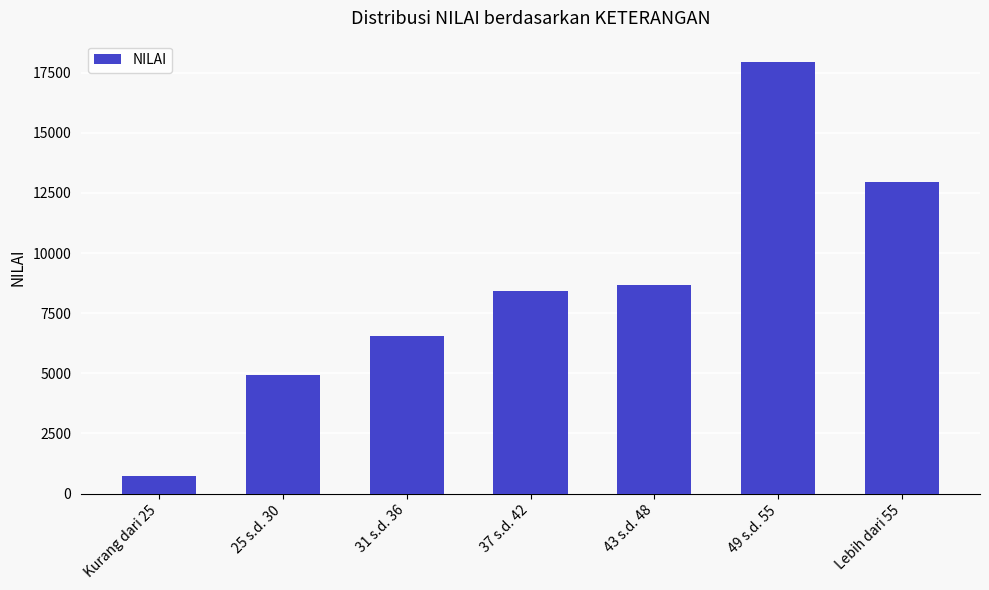

What is the sum of all values?

60193